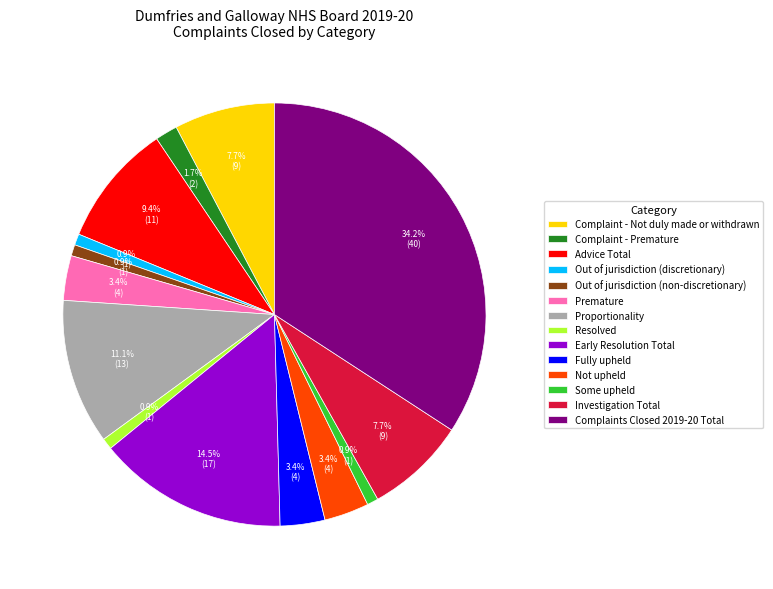

How many segments does this pie chart have?

14